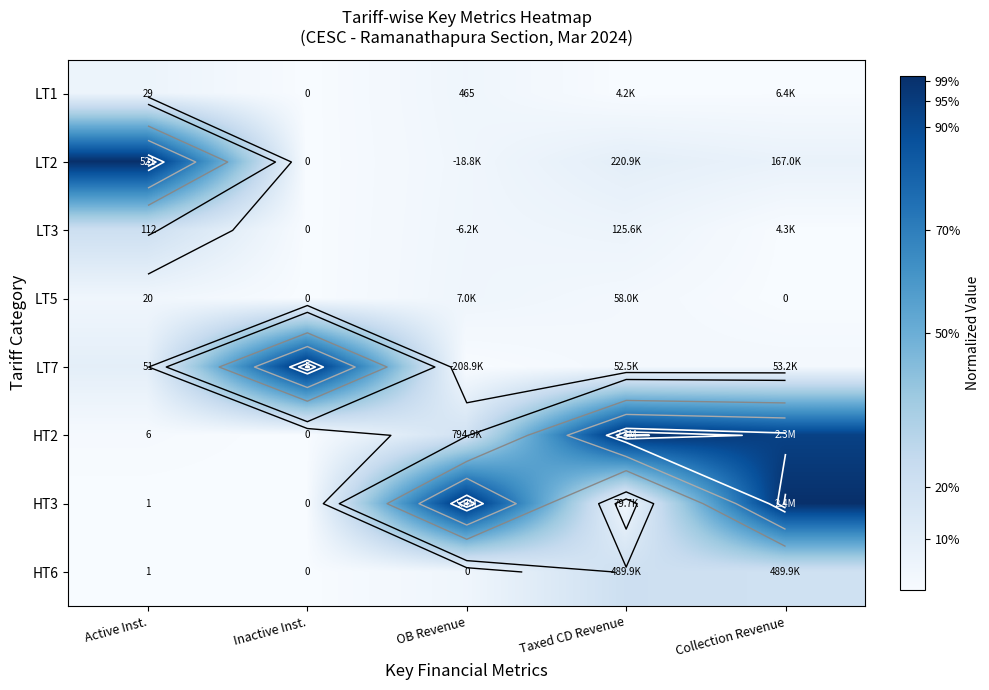

What is the approximate value of LT3 at Taxed CD Revenue?

0.1